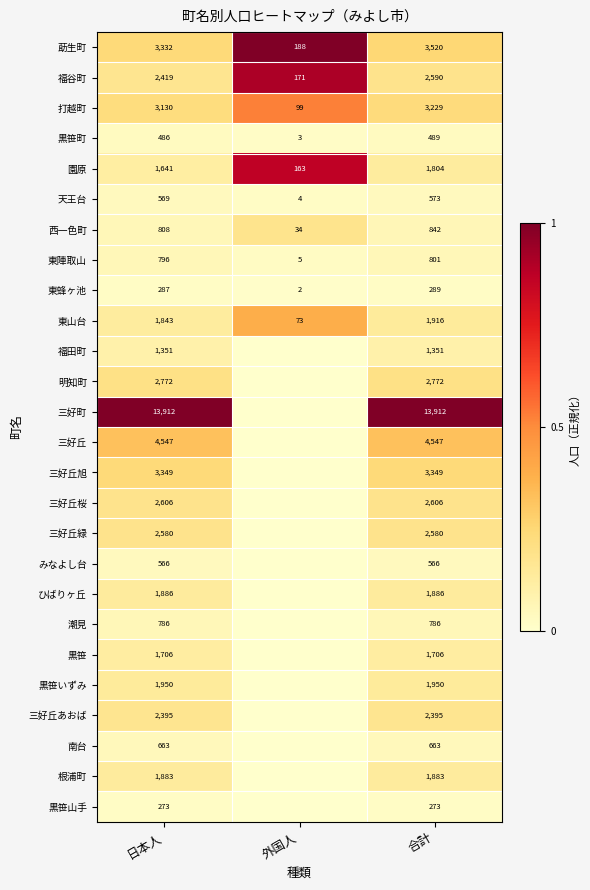

What is the difference between the highest and lowest values at 日本人?

13639